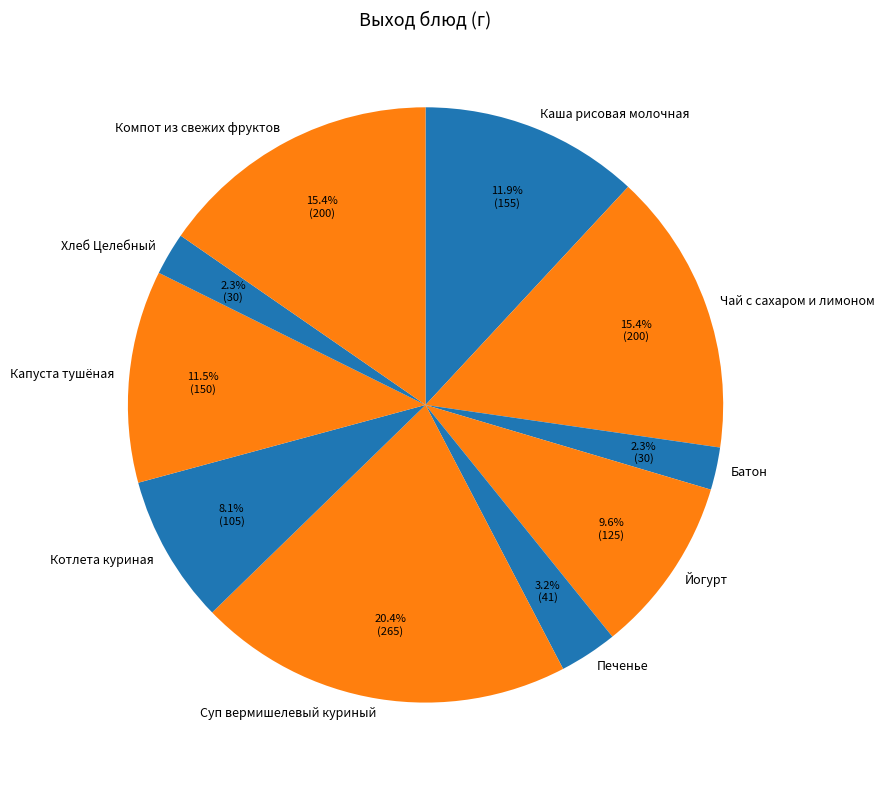

How many segments does this pie chart have?

10